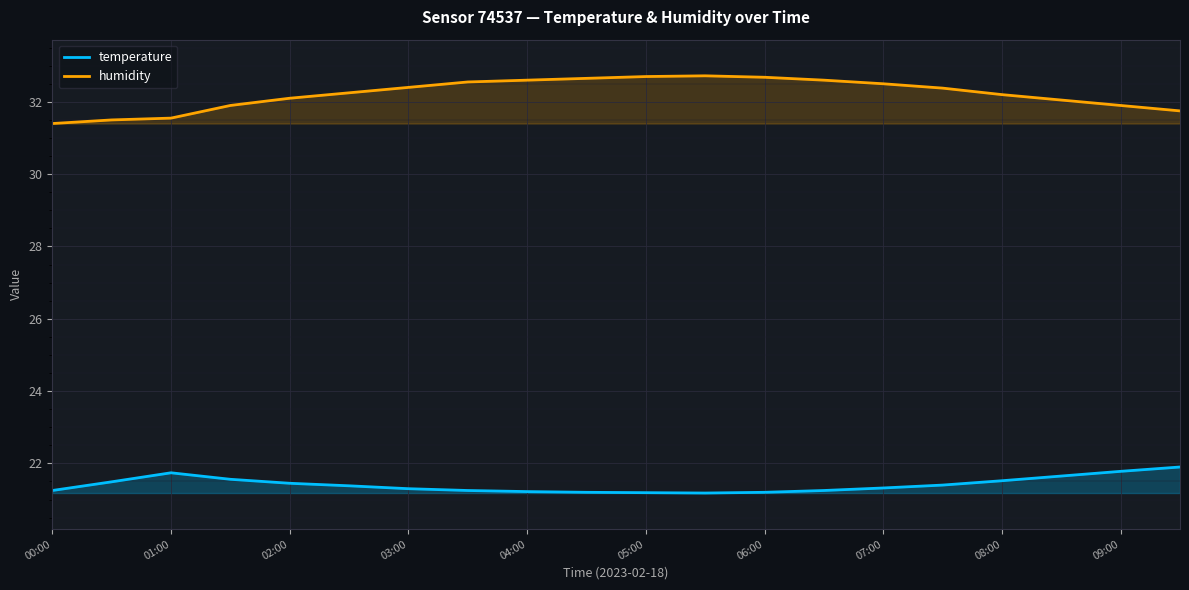

Where is the first local maximum for temperature?

01:00